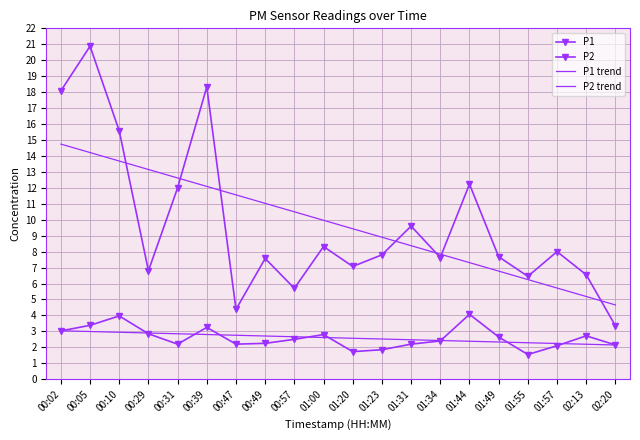

At which category is the sum across all series the highest?

00:05